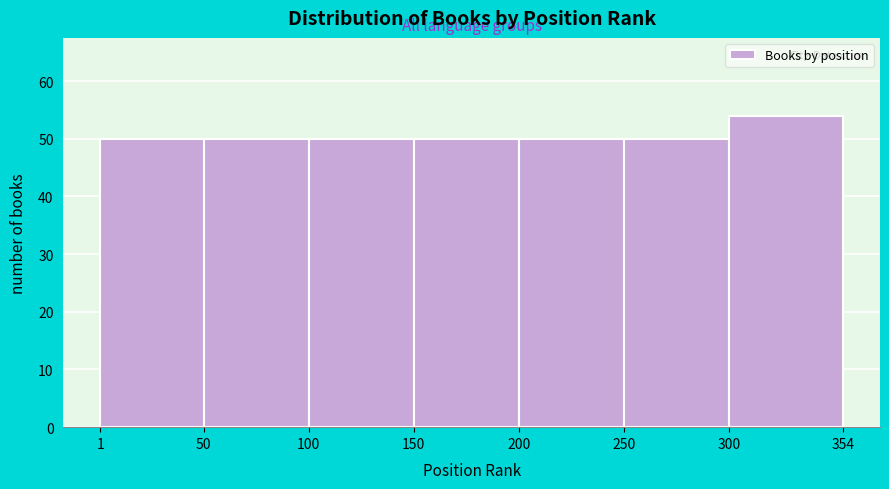

Reading left to right, list every bar in this chart as the range it spans on the x-axis followed by its height. The values are not printed on the chart, so give them approximately, as read against the axis.

1 to 50: 50
50 to 100: 50
100 to 150: 50
150 to 200: 50
200 to 250: 50
250 to 300: 50
300 to 354: 54